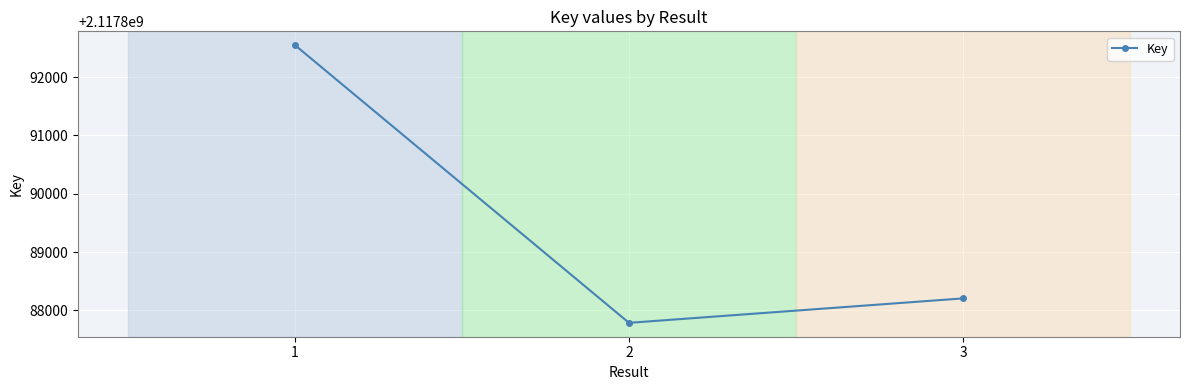

What is the change in value from 1 to 2?

-4759